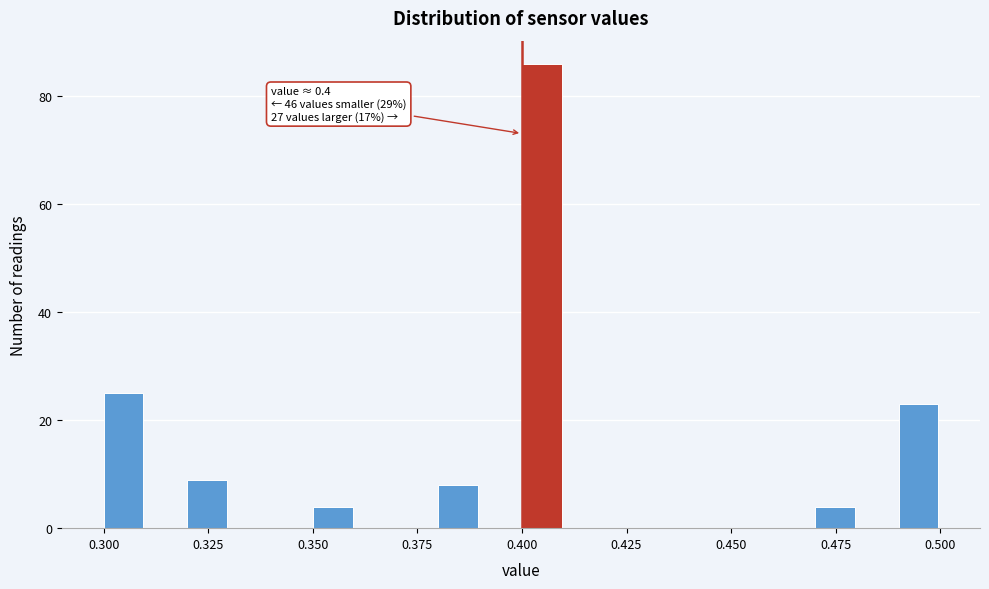

Read against the x-axis, roughly where is the centre of the tallest bar?

0.405